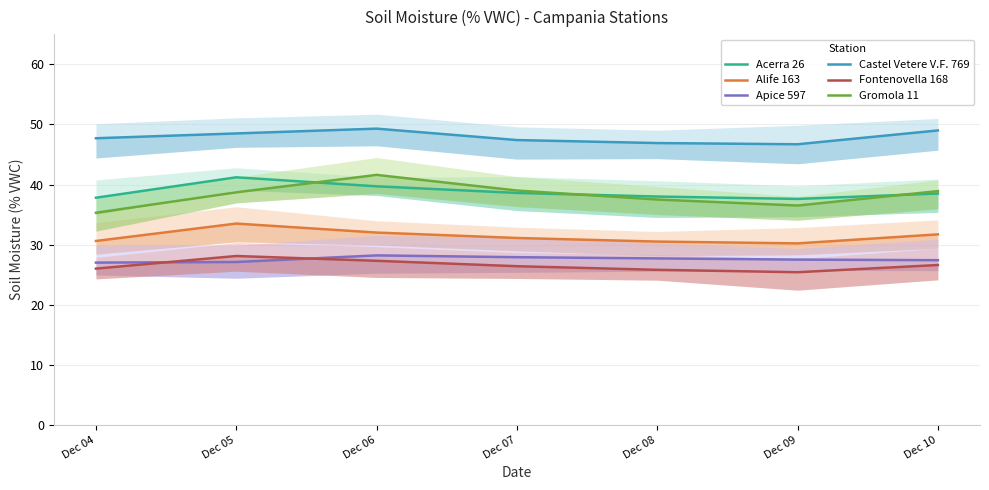

In Acerra 26, how many points are higher than both neighbors (excluding endpoints)?

1